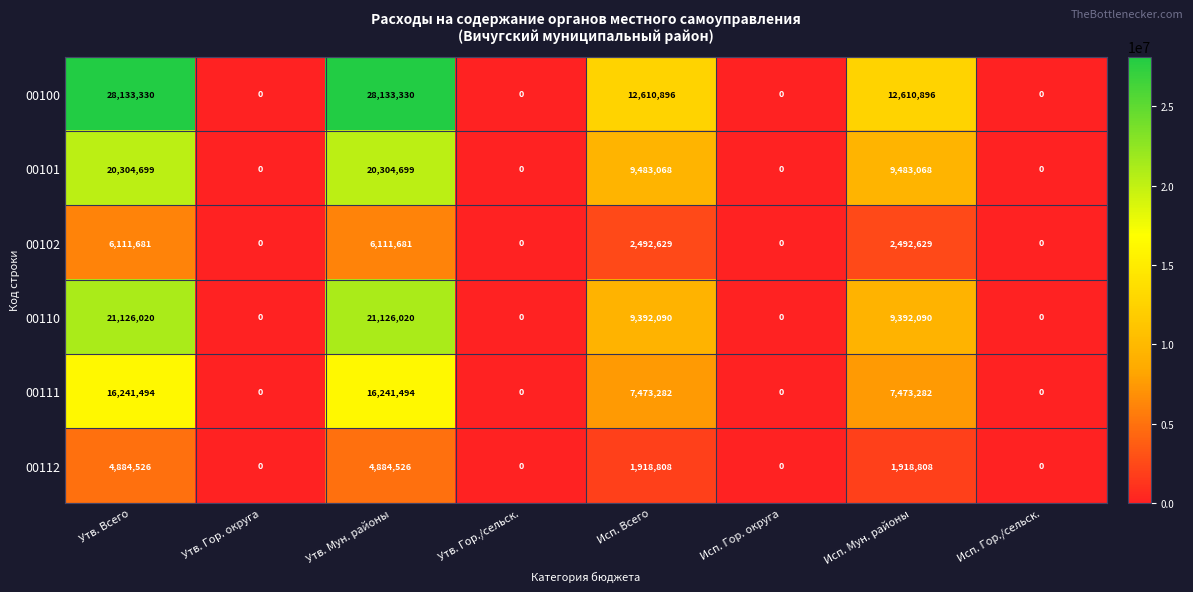

Rank the series by their maximum value, from lowest to highest.

00112, 00102, 00111, 00101, 00110, 00100